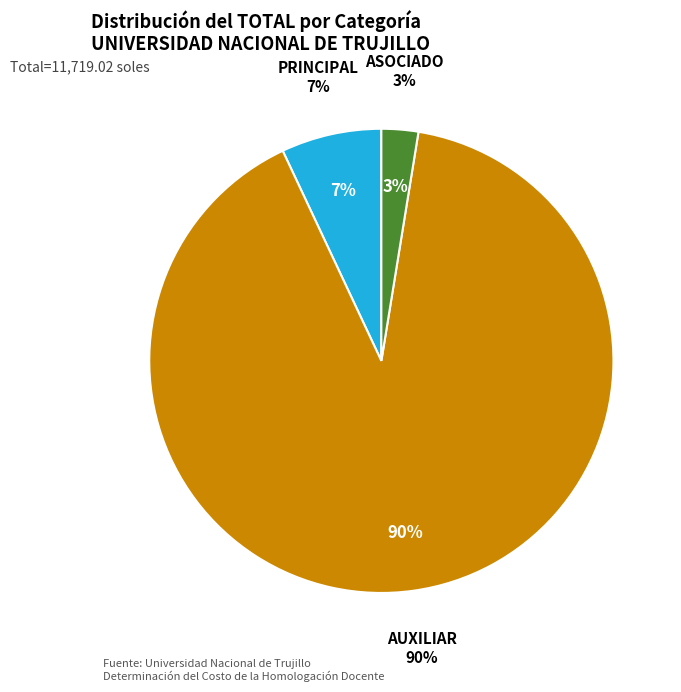

Which has a higher value, PRINCIPAL or ASOCIADO?

PRINCIPAL